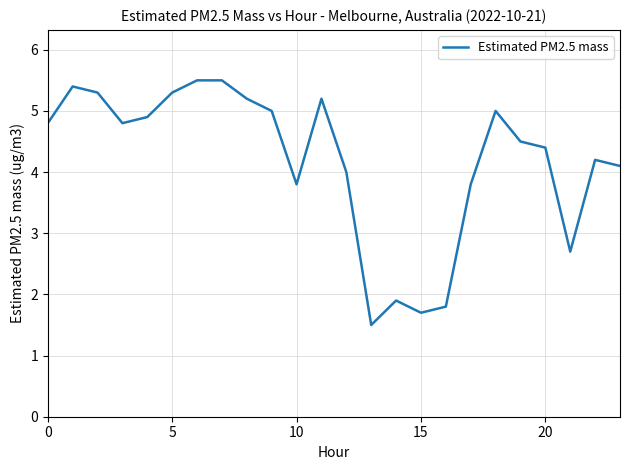

What is the difference between the maximum and minimum values?

4.0